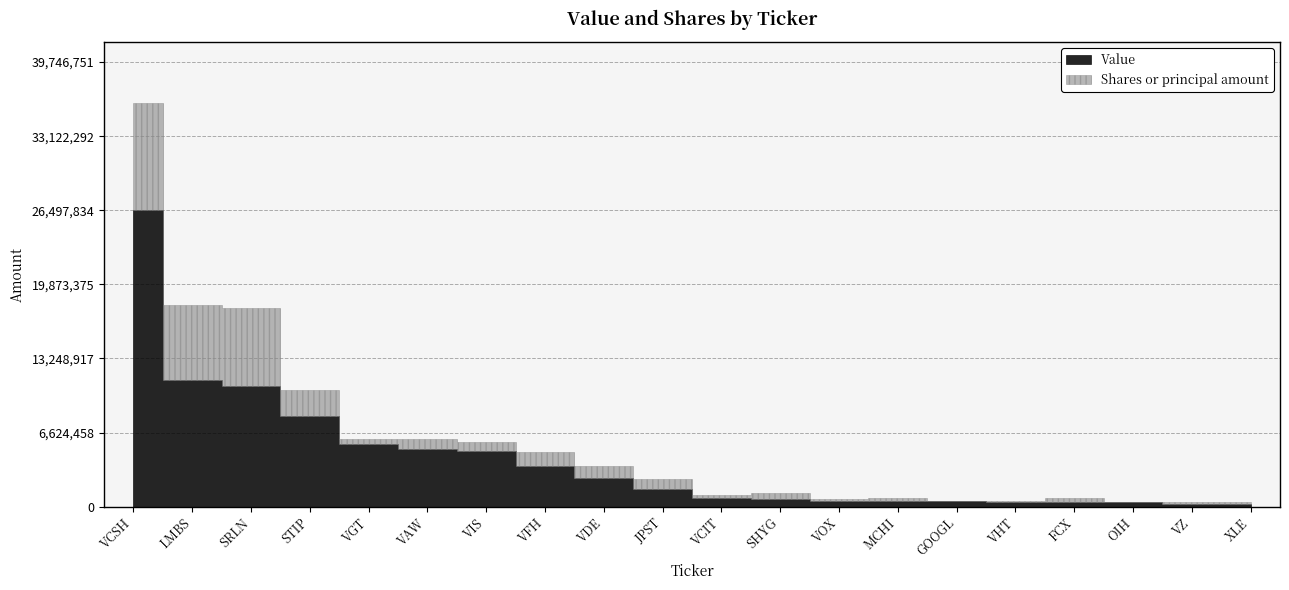

How many lines are shown in the chart?

2